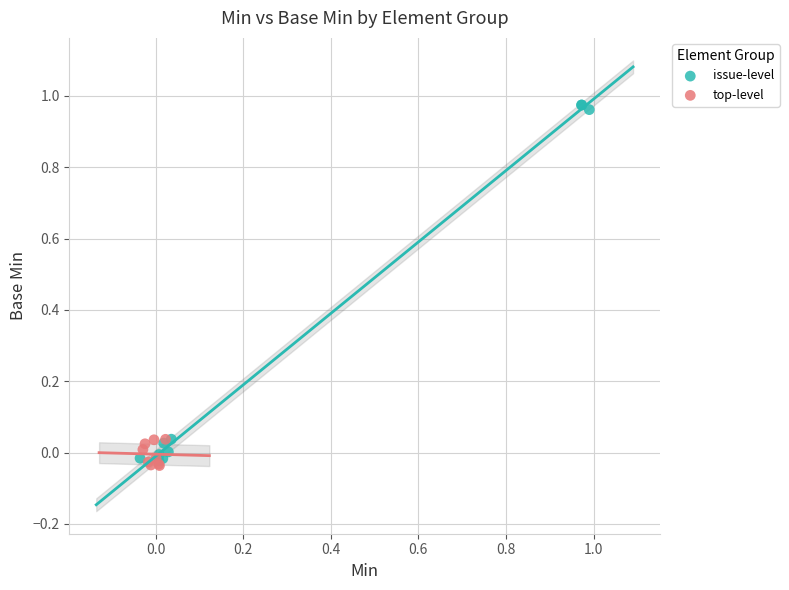

Which series has the largest Y range (max minus min)?

issue-level